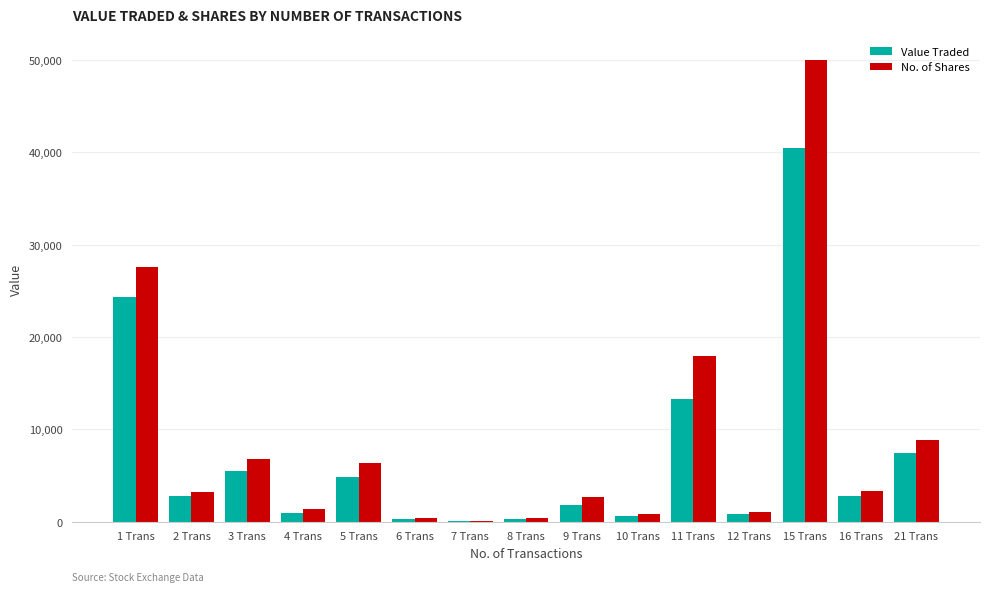

What is the spread (max minus min) of values at 9 Trans?

869